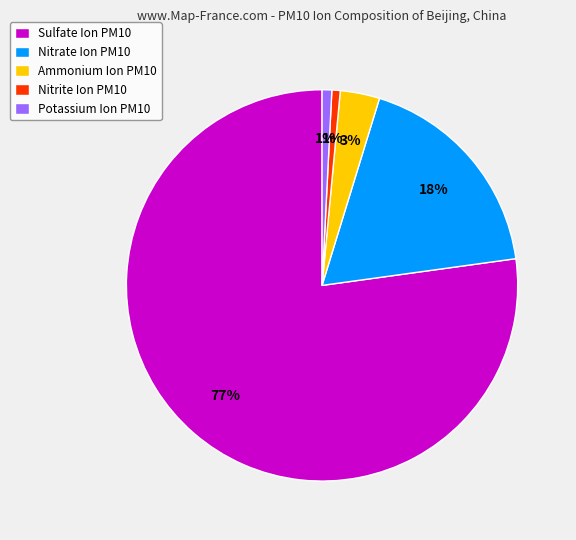

Is there any slice that represents more than half of the pie?

Yes